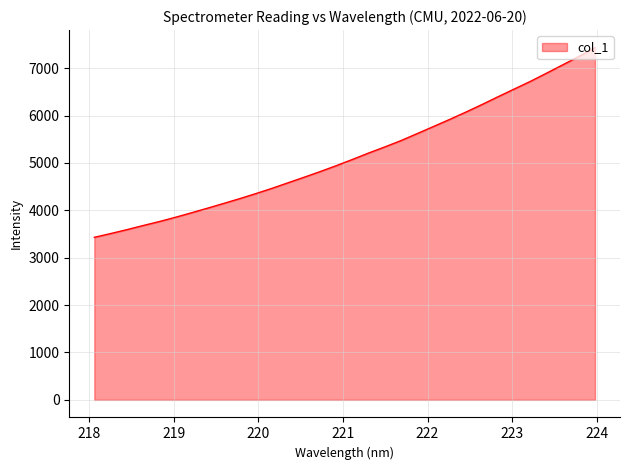

What is the difference between the maximum and minimum values?

4001.8